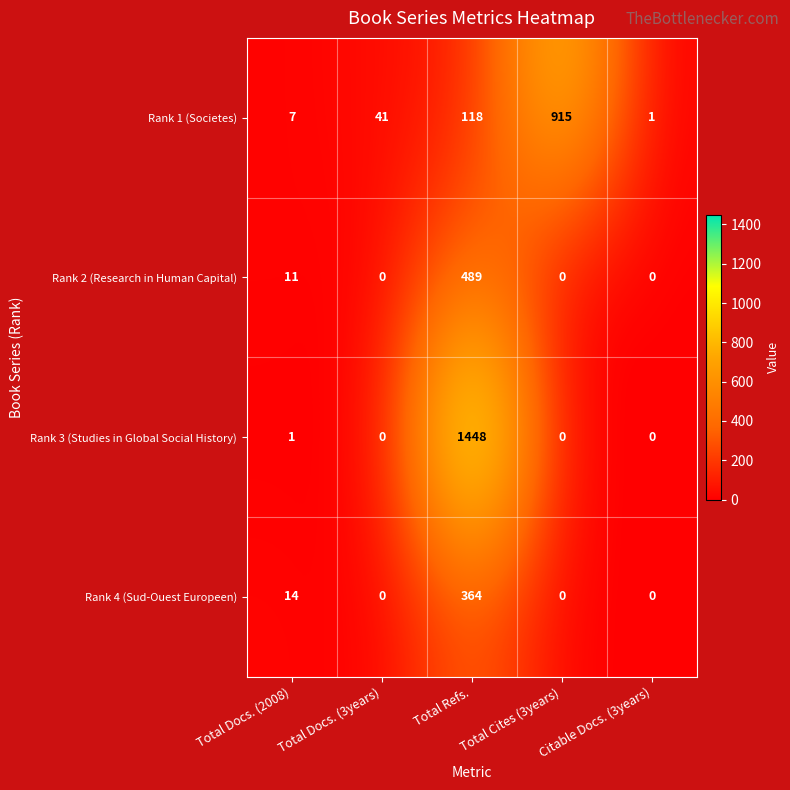

What is the maximum value shown in the chart?

1448